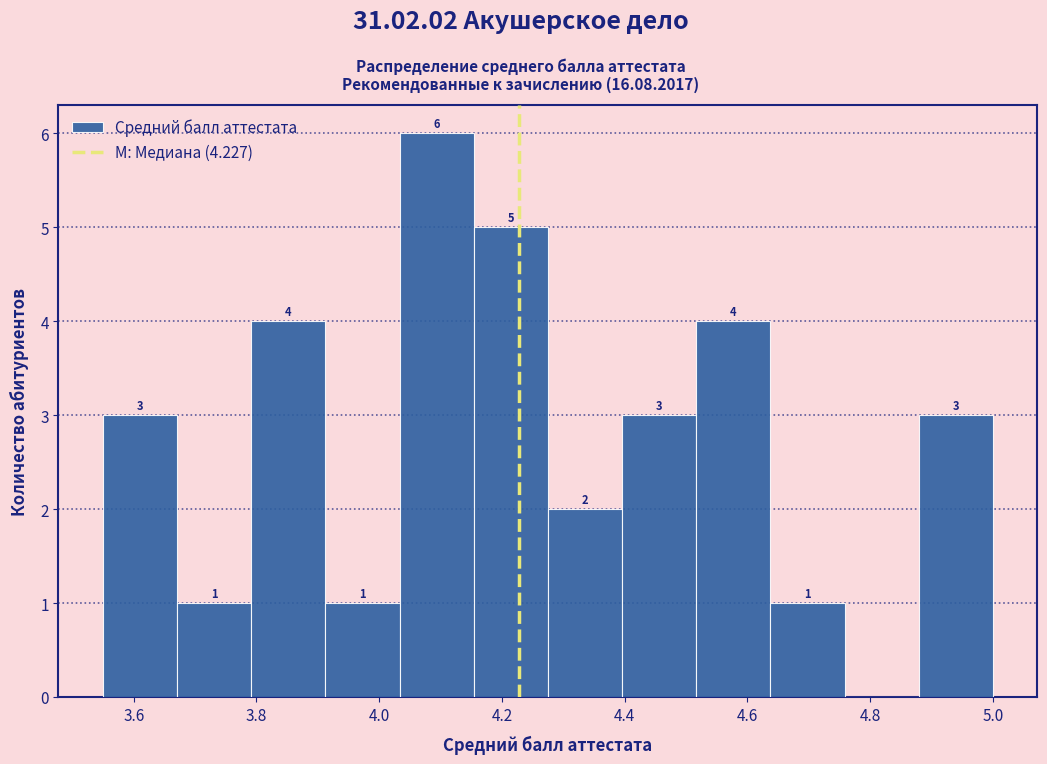

Which range on the x-axis has the tallest bar?

4.04 to 4.16